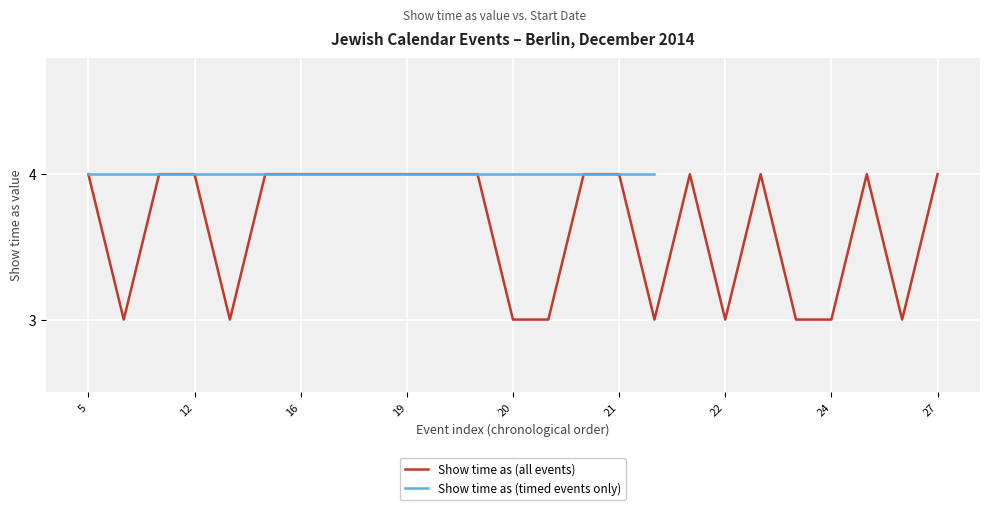

Approximately how many times larger is the value at 12/5/2014 compared to 12/23/2014?

1.3